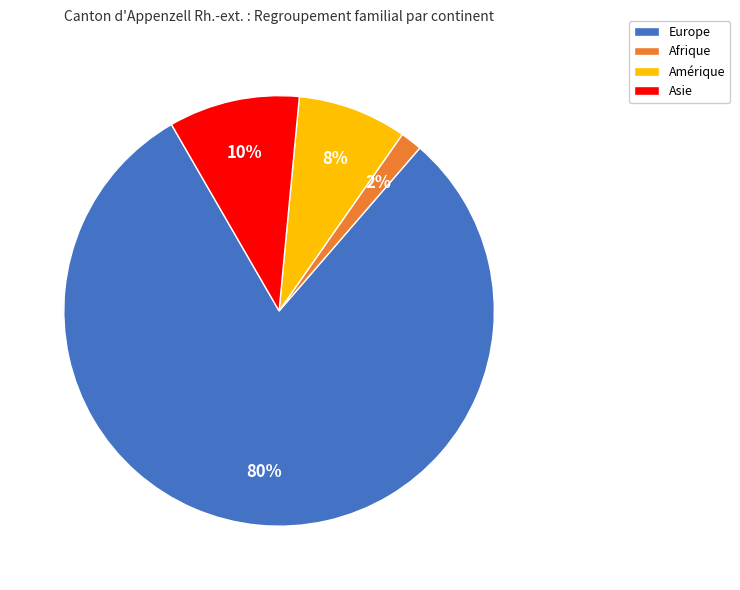

To the nearest percent, what is the difference between the Asie and Europe slice percentages?

70%